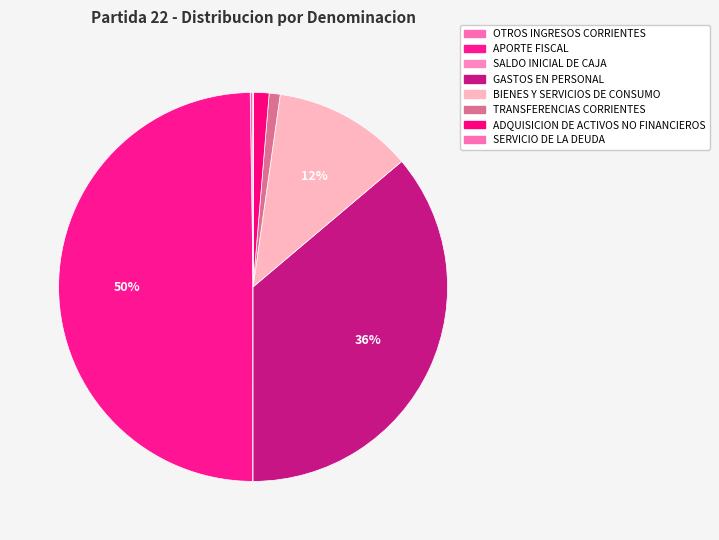

Is there any slice that represents more than half of the pie?

No